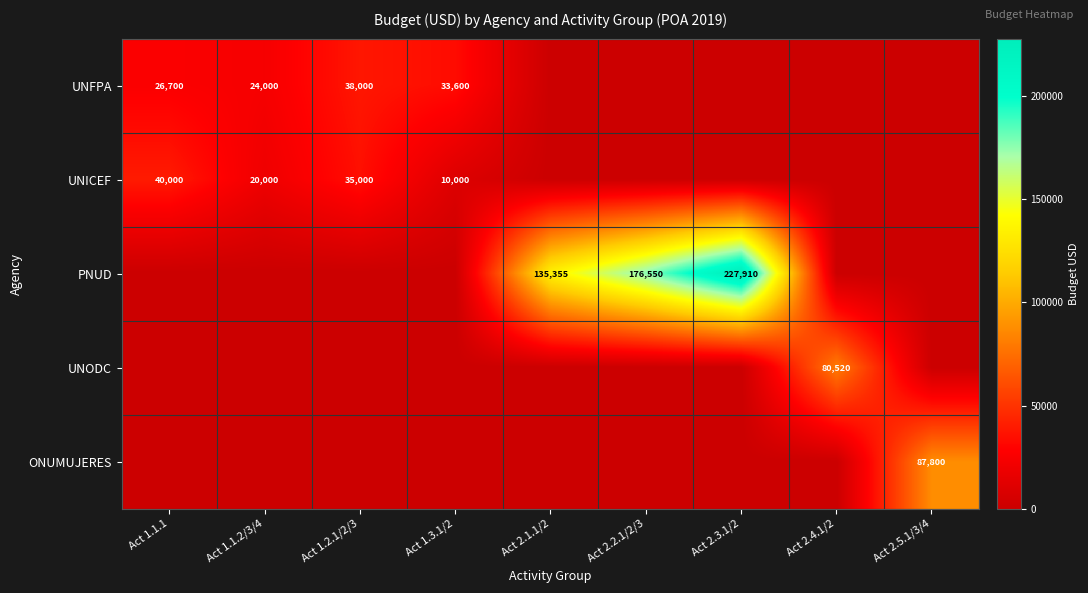

The value of PNUD at Act 2.3.1/2 is 227910. True or false?

True